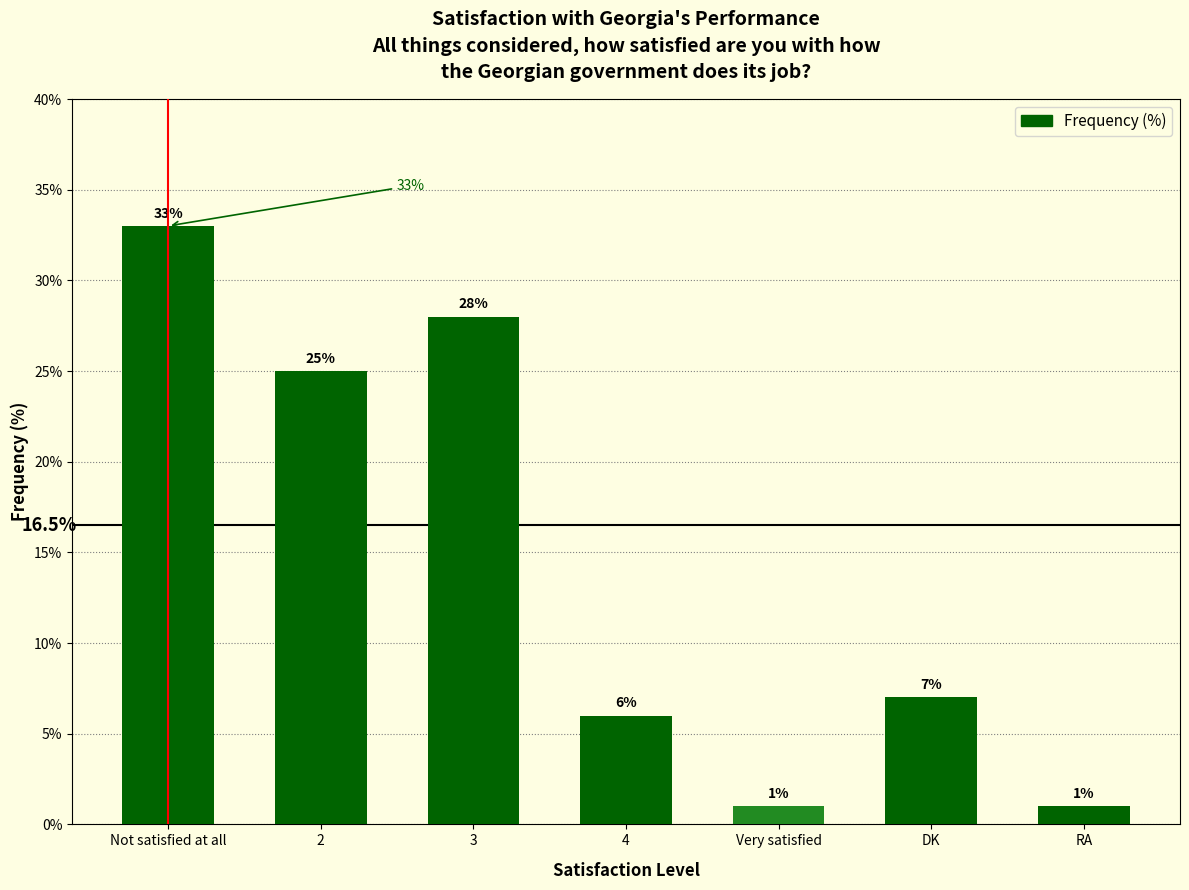

What is the average value?

14